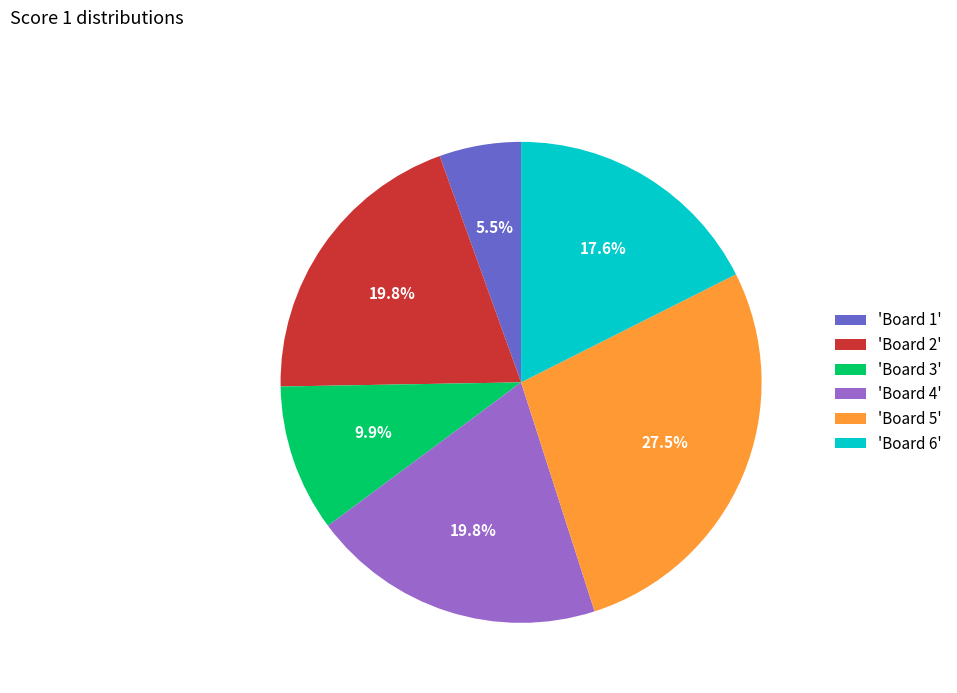

How many slices are in this pie chart?

6